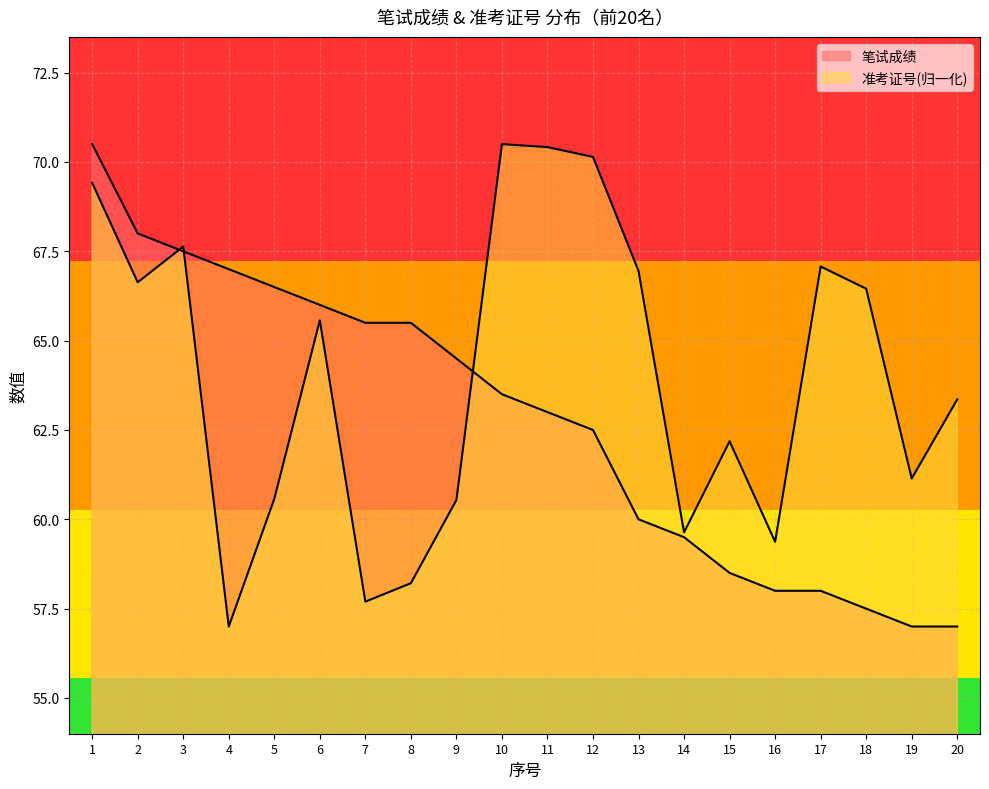

What is the sum of all 笔试成绩 values?

1255.5